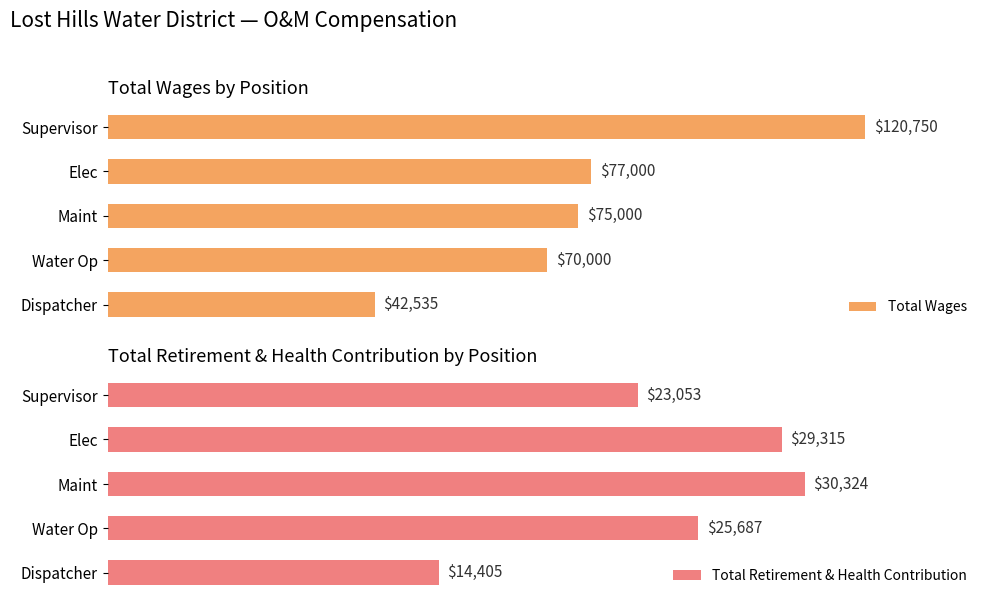

At which label is Total Wages closest to 81642?

Elec